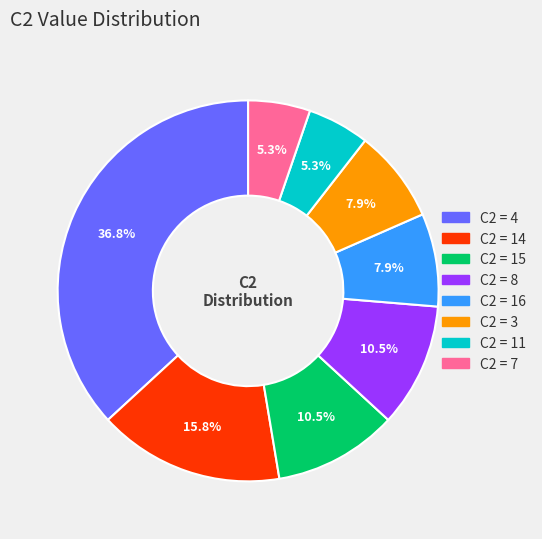

To the nearest percent, what is the difference between the largest and smallest slice percentages?

32%